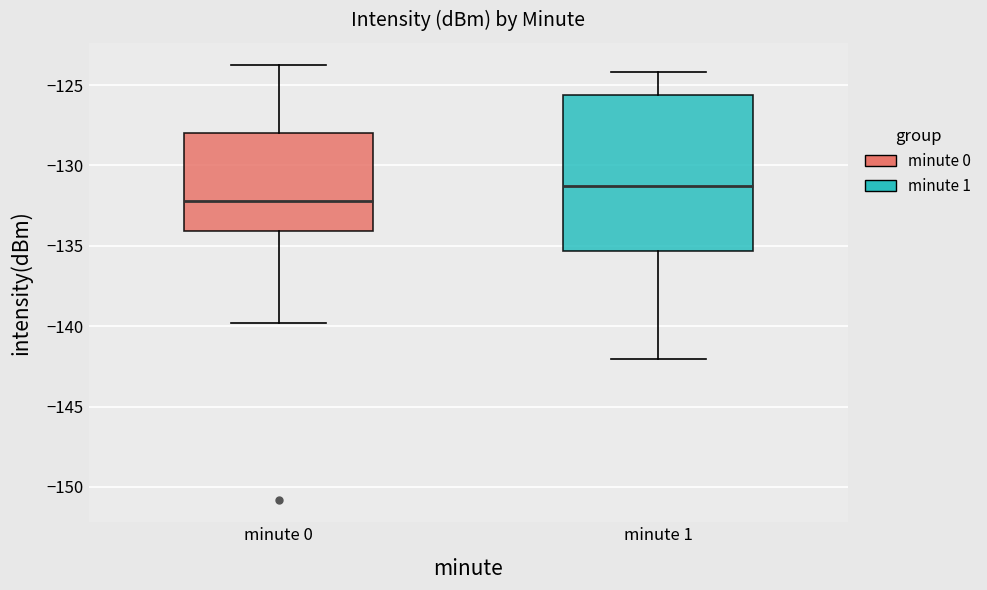

Reading left to right, transcribe this box plot: for each box, give where its median line is, the range the box spans, and where its two whiskers end, as read against the y-axis. The values are not printed on the chart, so give them approximately, as read against the axis.

minute 0: median -132.0, box -134.0 to -128.0, whiskers -140.0 to -123.5
minute 1: median -131.5, box -135.5 to -125.5, whiskers -142.0 to -124.0